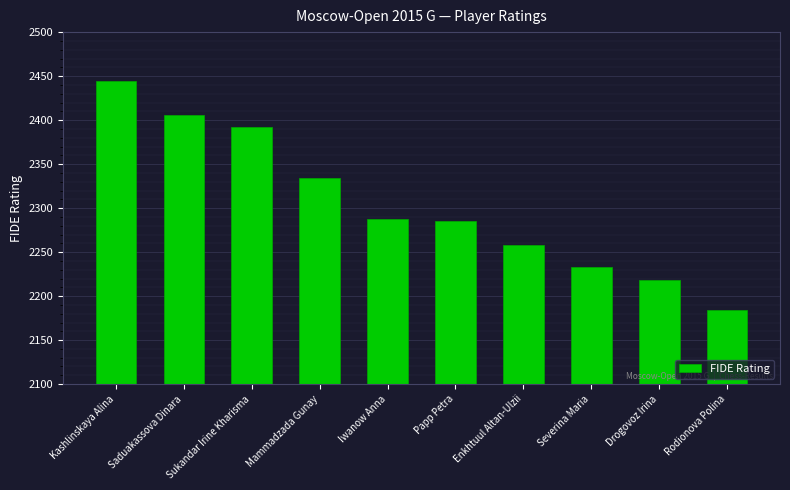

What position from the right is Rodionova Polina?

1